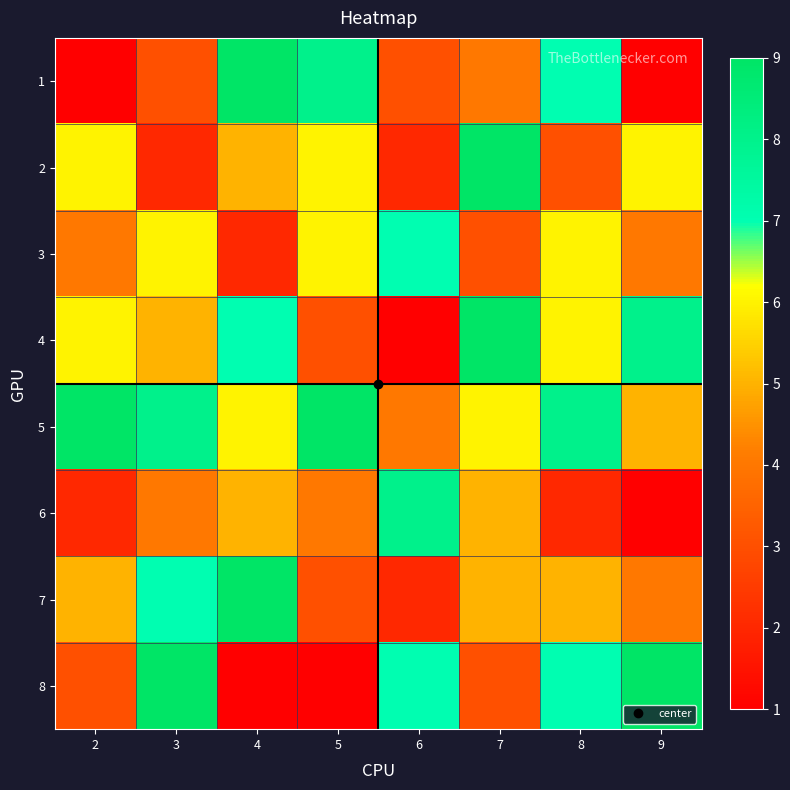

Which series has the widest spread of values?

1